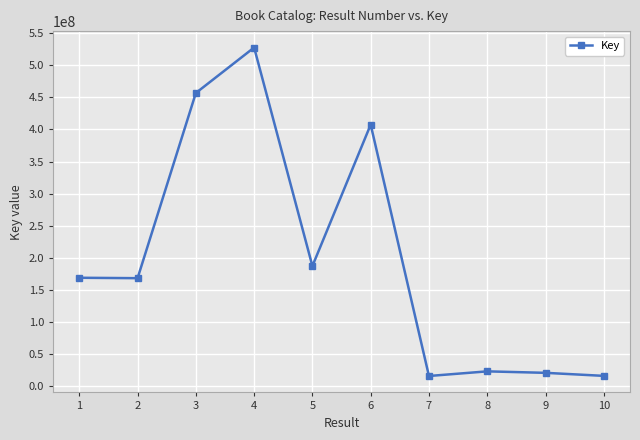

How many points are higher than both their immediate neighbors (excluding endpoints)?

3